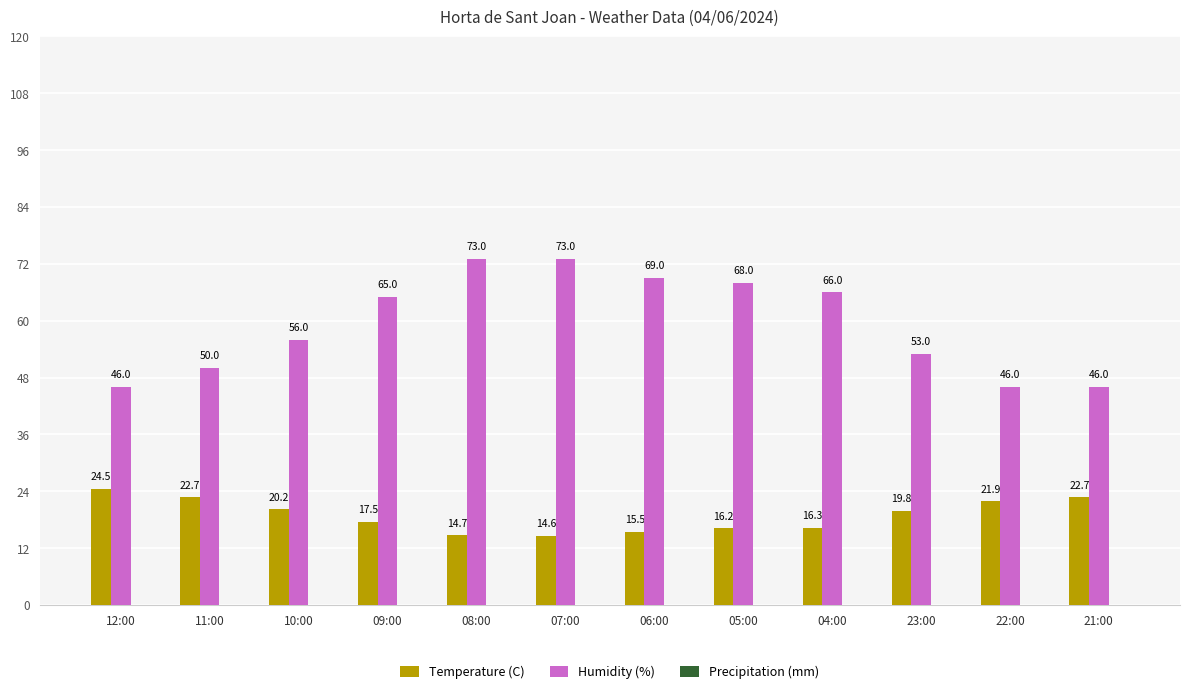

Rank the series by their average value, from lowest to highest.

Temperature (C), Humidity (%)